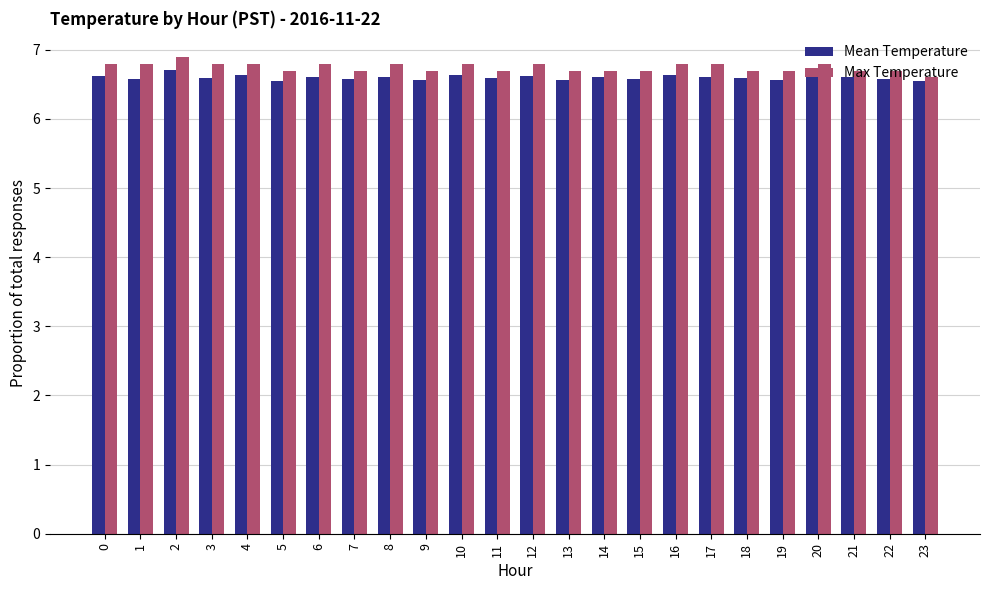

At which label does Mean Temperature reach its peak?

2